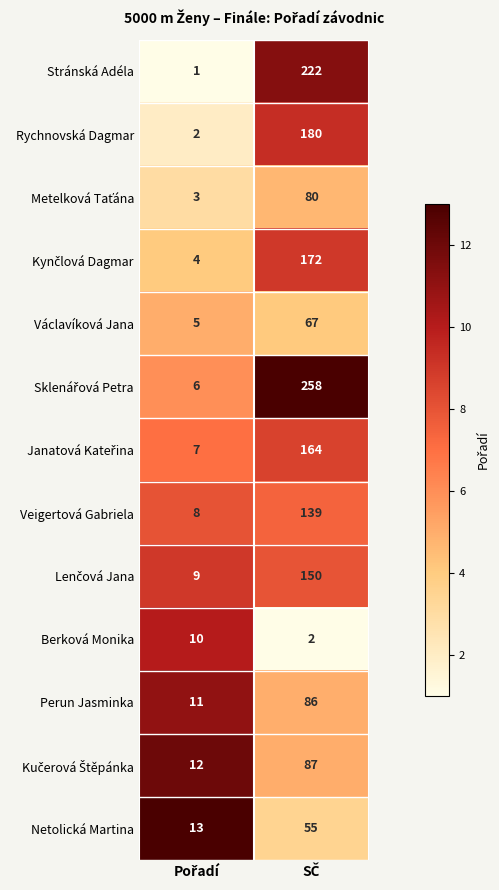

What is the sum of all Netolická Martina values?

68